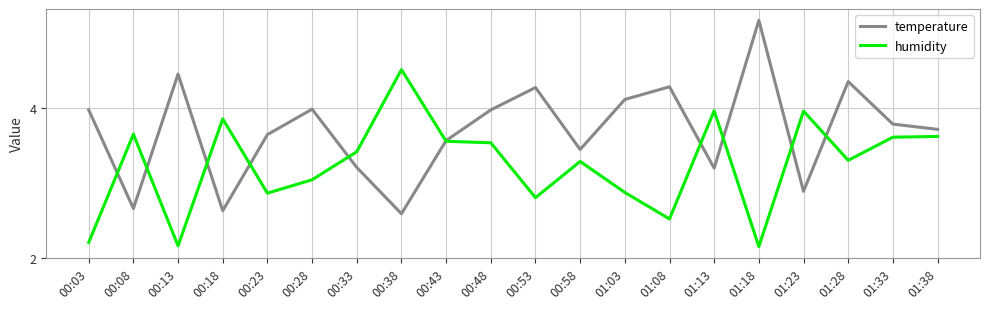

Which series ends up on top after the final intersection of humidity and temperature?

temperature